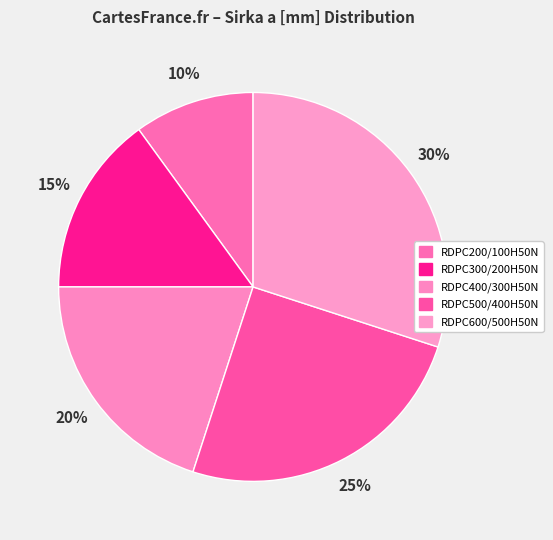

To the nearest percent, what portion does RDPC400/300H50N represent?

20%